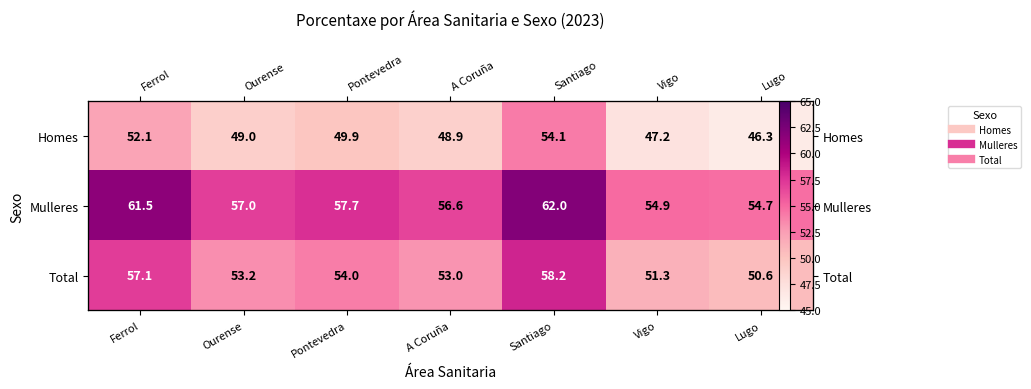

What is the spread (max minus min) of values at Ourense?

8.0